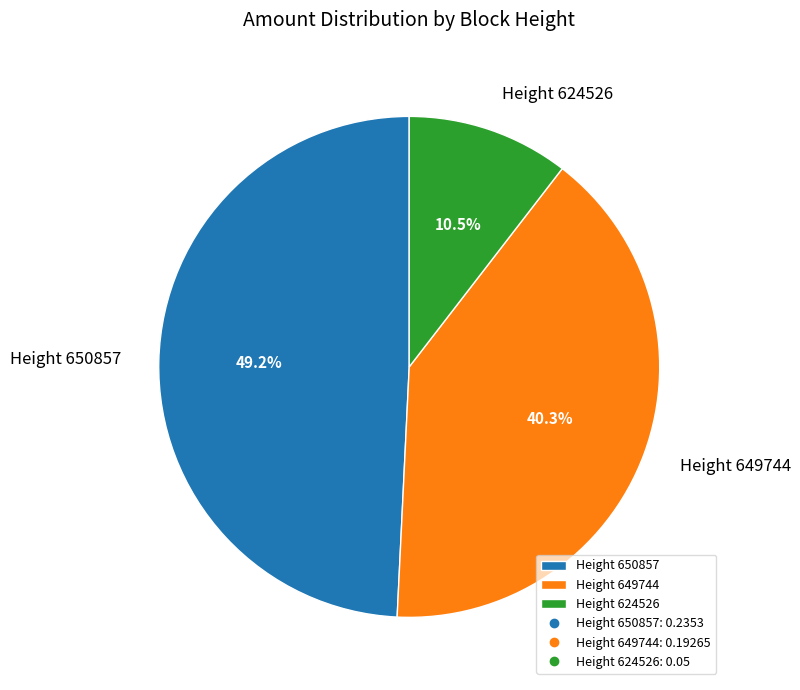

To the nearest percent, what is the average slice percentage?

33%